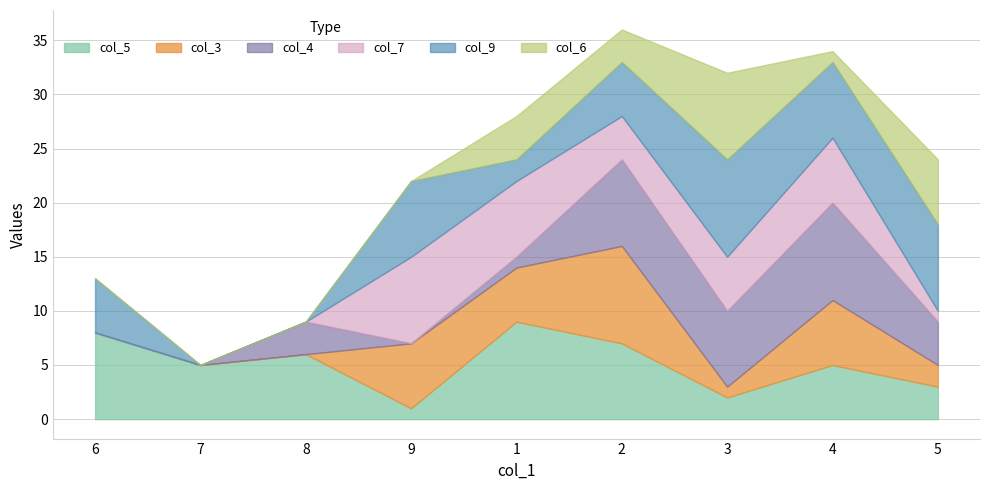

Where do col_9 and col_3 first cross each other?

9 and 1